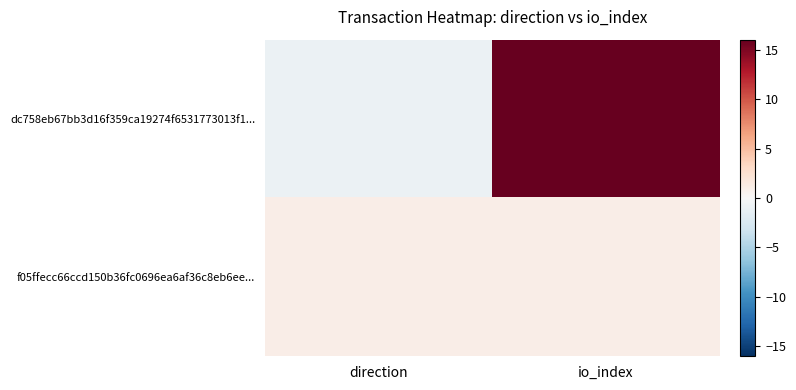

Which series has the widest spread of values?

dc758eb67bb3d16f359ca19274f6531773013f1...